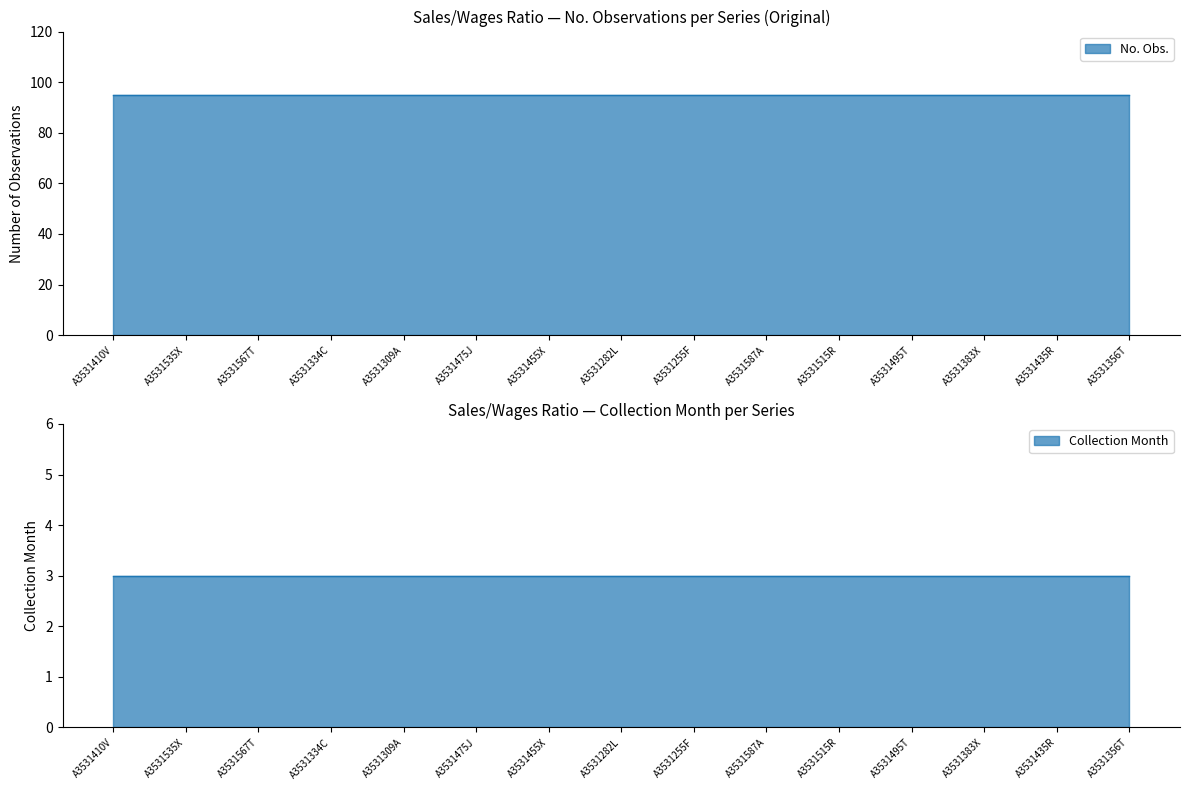

At A3531455X, list the series in order from smallest to largest.

Collection Month, No. Obs.